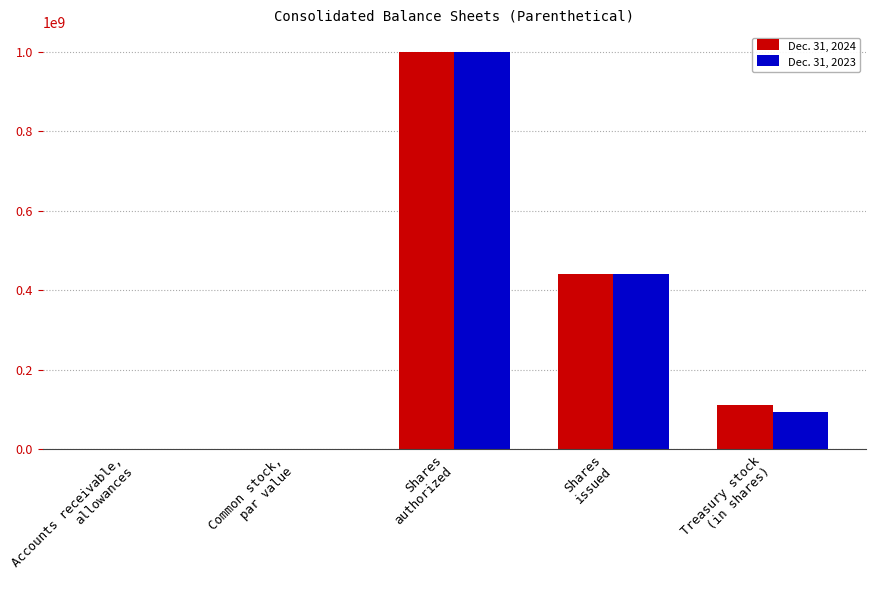

What is the sum of all Dec. 31, 2023 values?

1534300009.8